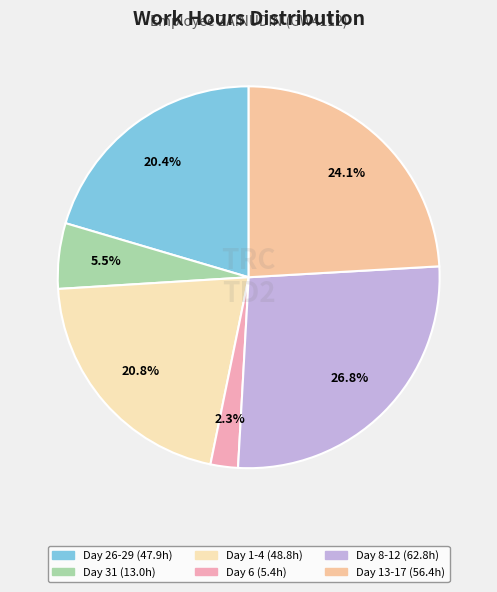

How many segments does this pie chart have?

6